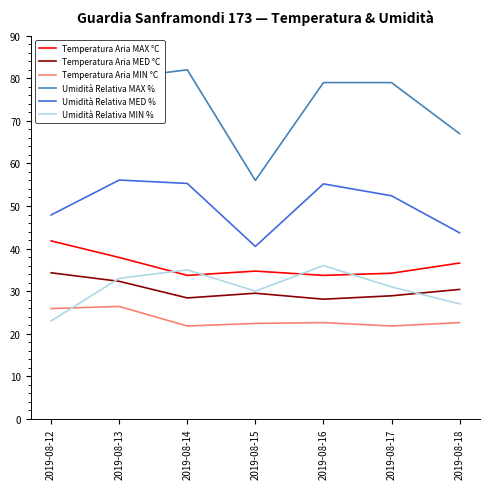

What is the sum of all Umidità Relativa MIN % values?

215.0